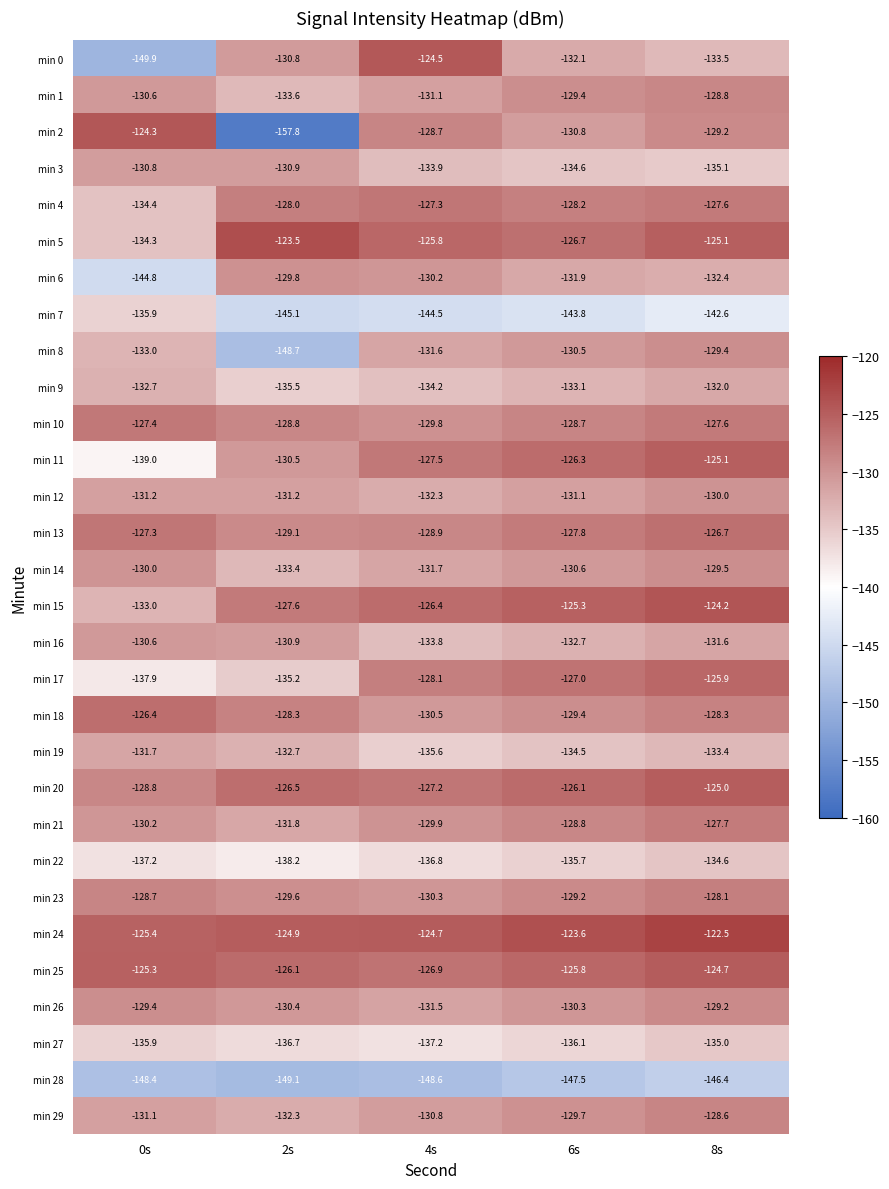

Rank the series by their maximum value, from lowest to highest.

min 28, min 7, min 27, min 22, min 9, min 19, min 3, min 16, min 12, min 6, min 14, min 8, min 26, min 1, min 29, min 23, min 21, min 10, min 4, min 13, min 18, min 17, min 11, min 20, min 25, min 0, min 2, min 15, min 5, min 24